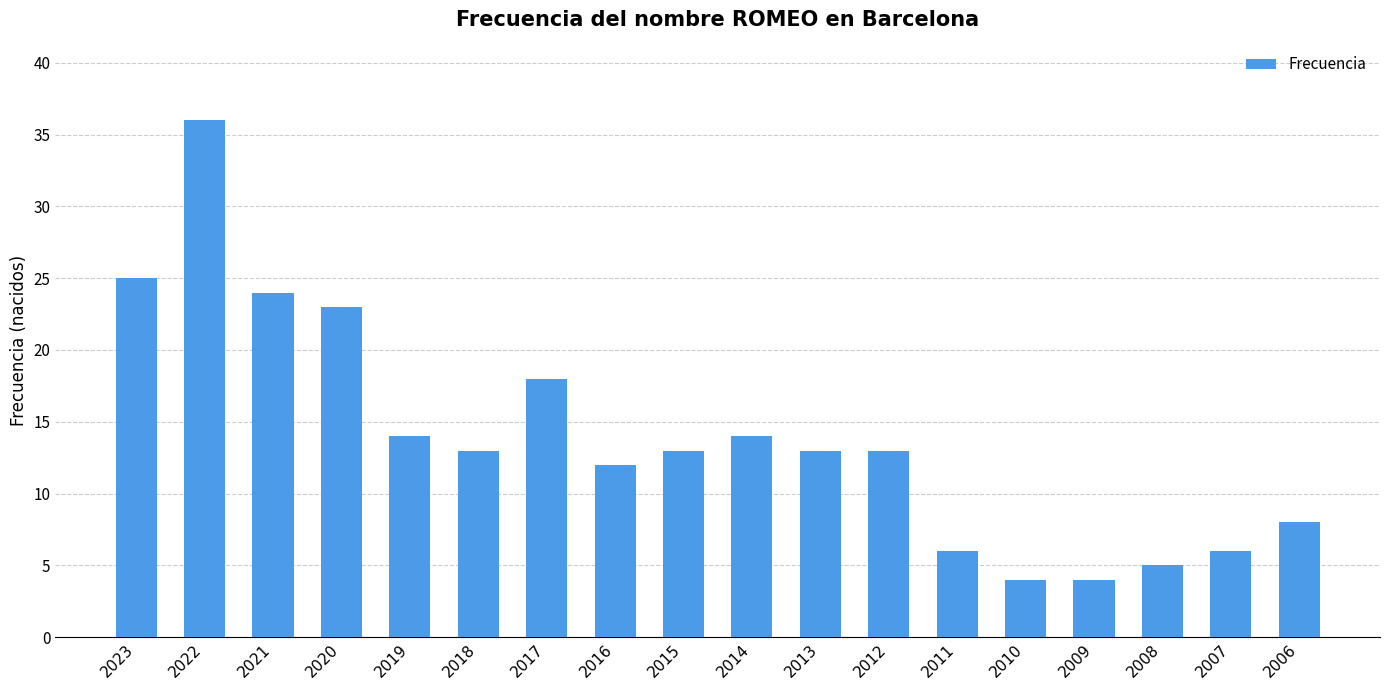

Which has a higher value, 2022 or 2019?

2022